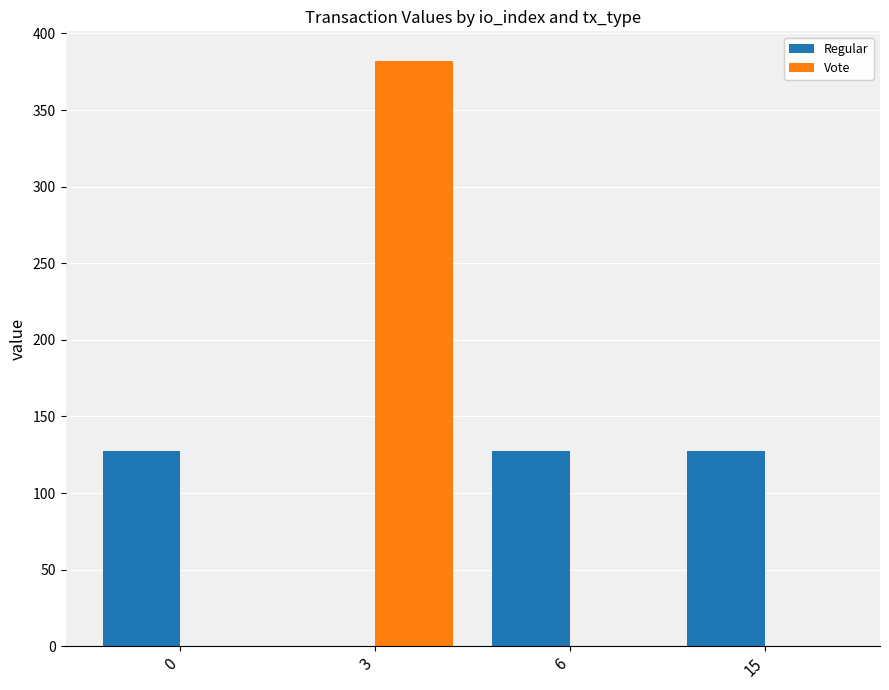

Which series changed the most between 0 and 3?

Vote